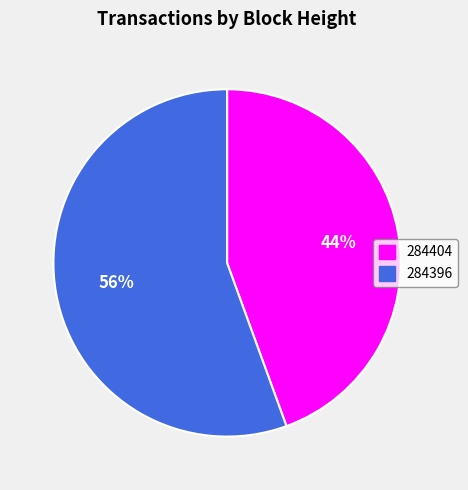

What percentage is the 284404 slice, to the nearest percent?

44%